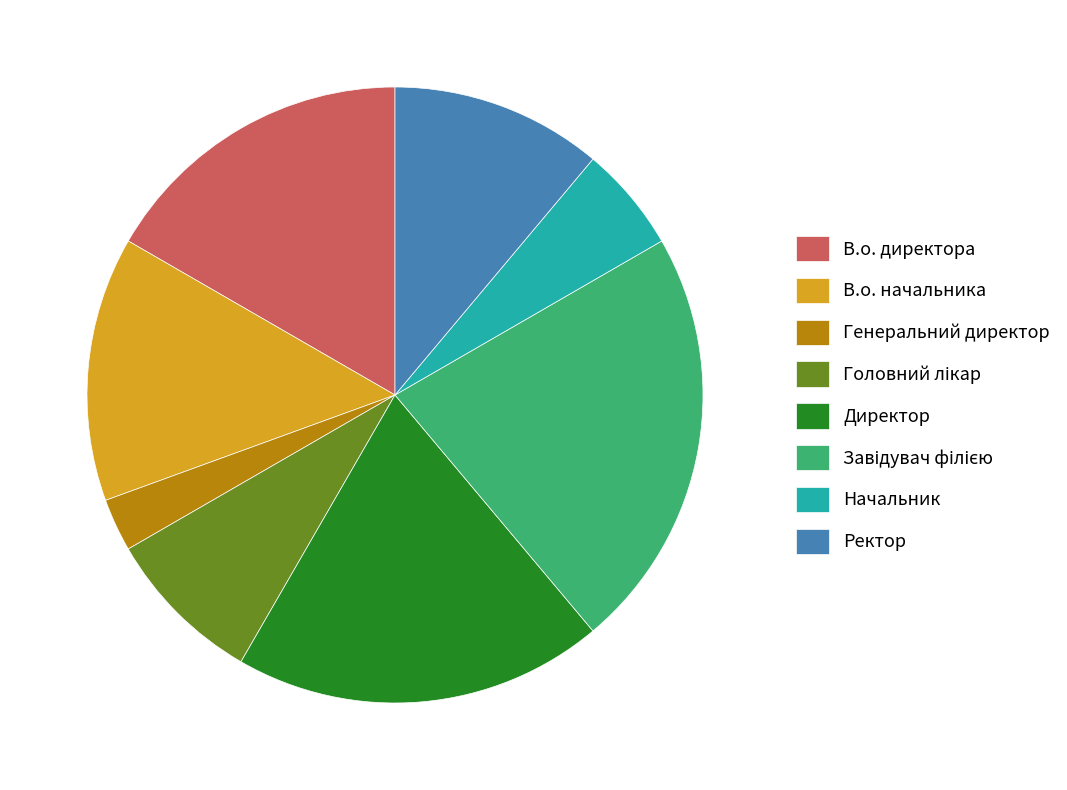

Which slice is the smallest?

Генеральний директор